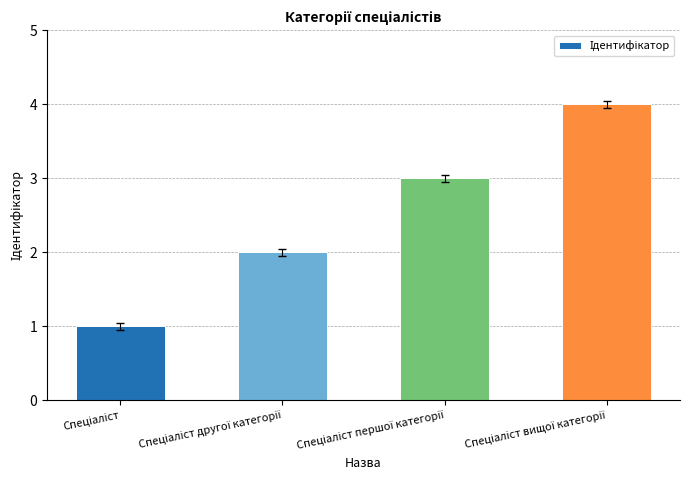

How many bars are there in total?

4